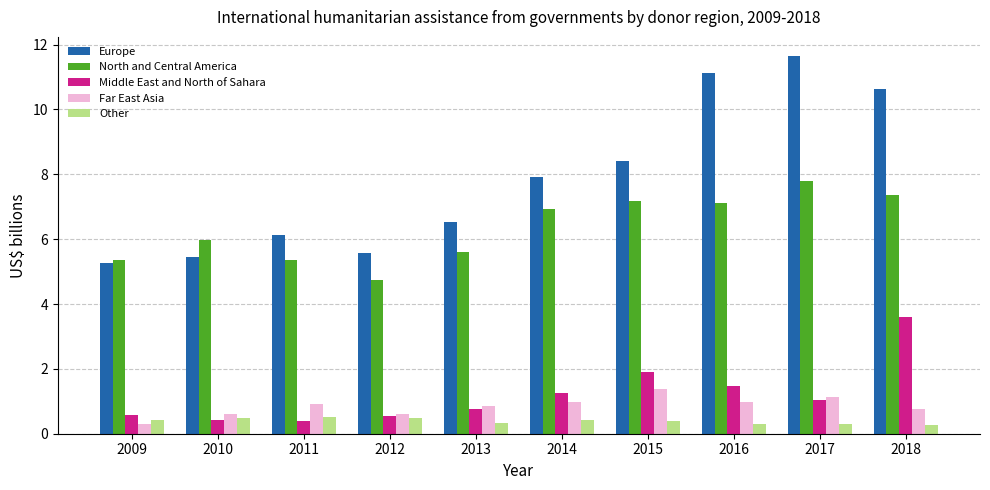

What is the greatest value displayed?

11.7